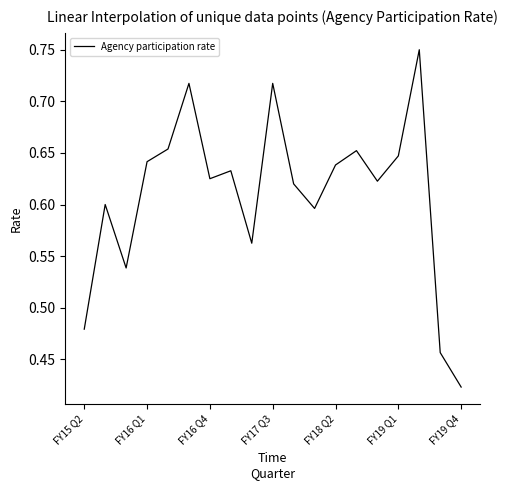

What is the difference between the maximum and minimum values?

0.3